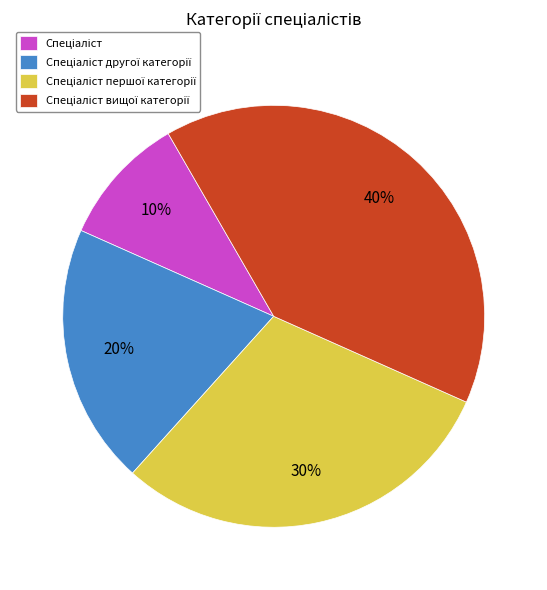

Does any single category account for the majority?

No